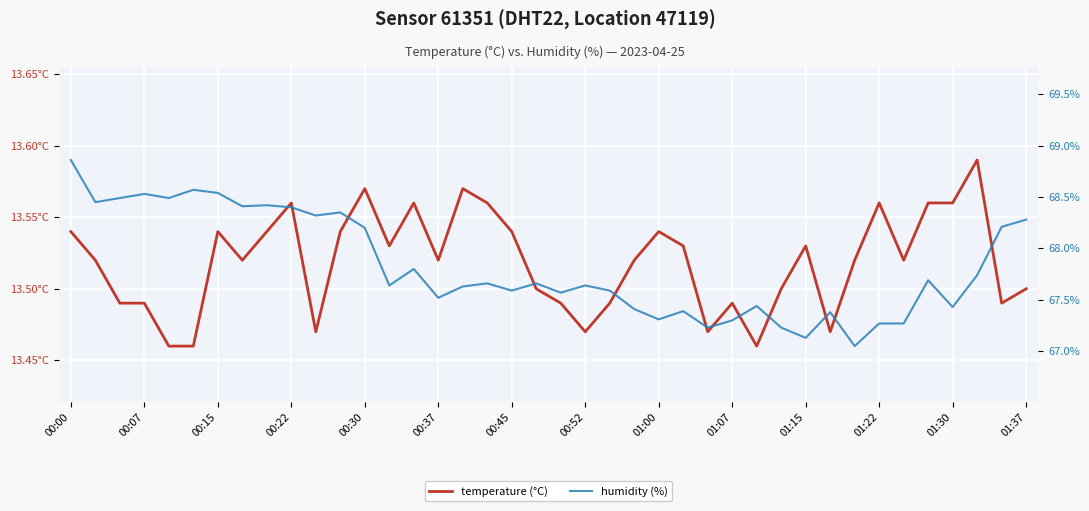

At how many categories does at least one series exceed 56?

40